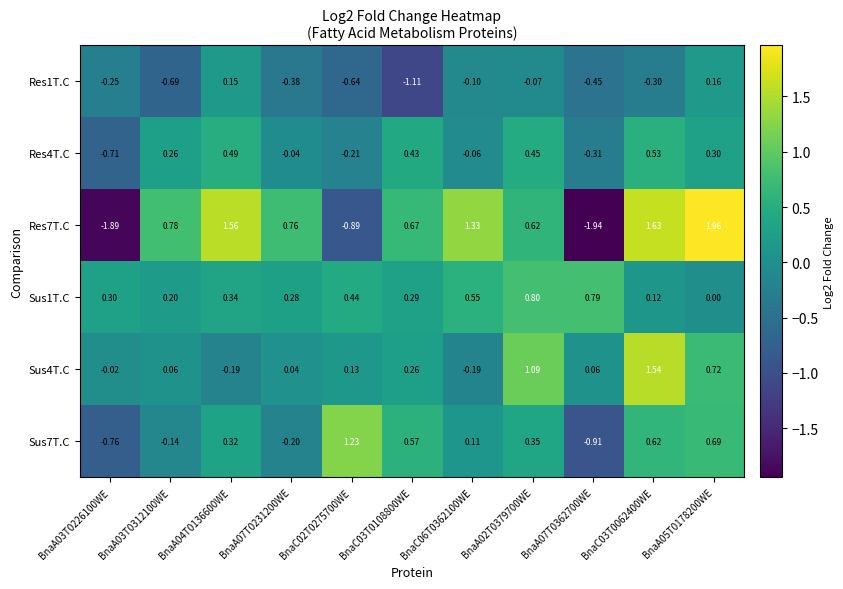

Between BnaC03T0108800WE and BnaC03T0062400WE, which series saw the biggest shift?

Sus4T.C